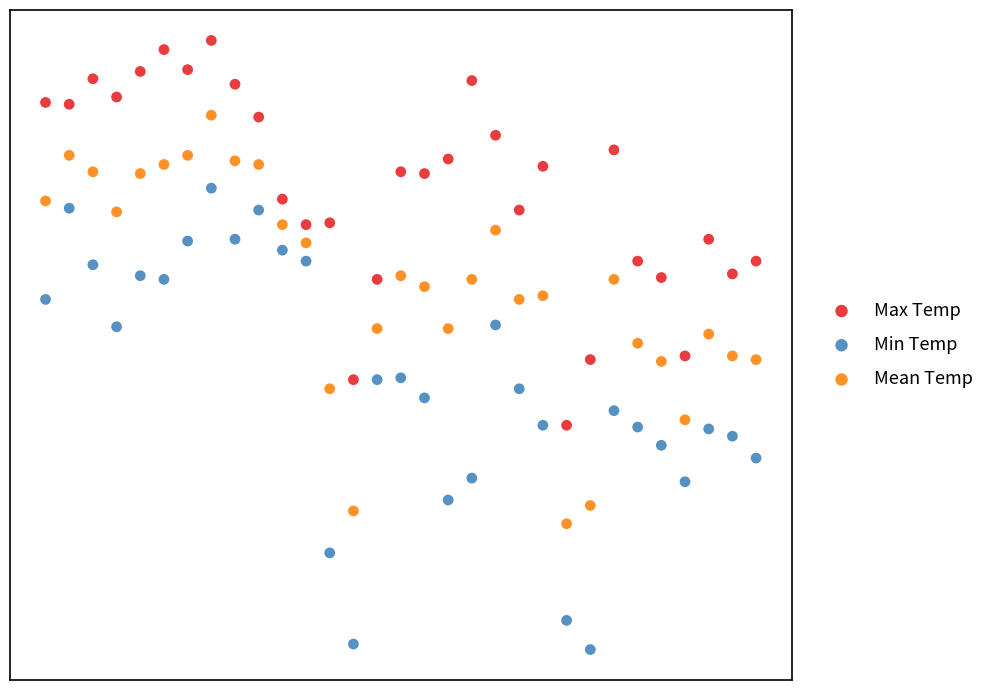

Which series reaches the maximum Y coordinate?

Max Temp